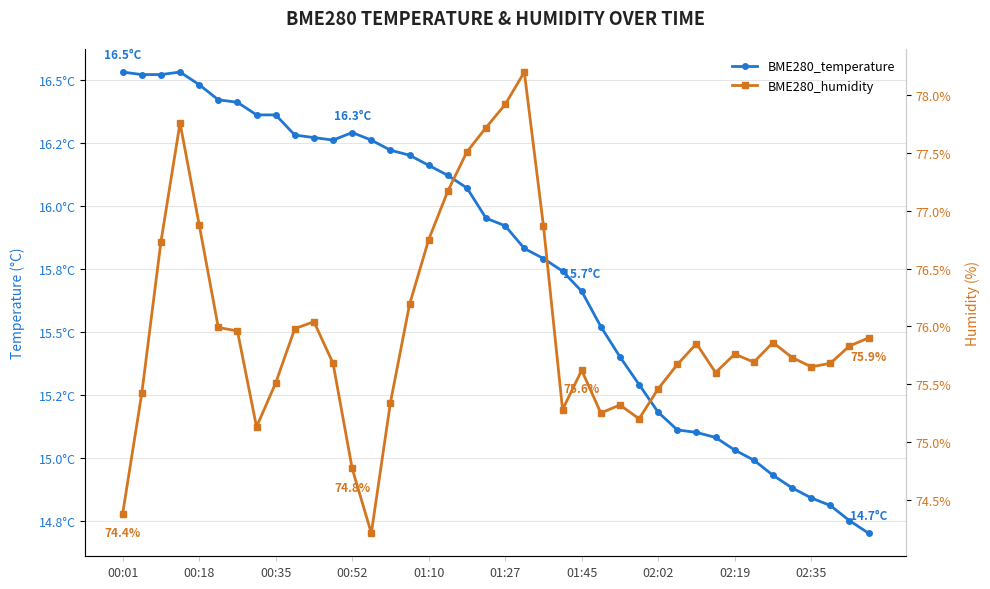

Rank the series at 01:10 from highest to lowest value.

BME280_humidity, BME280_temperature